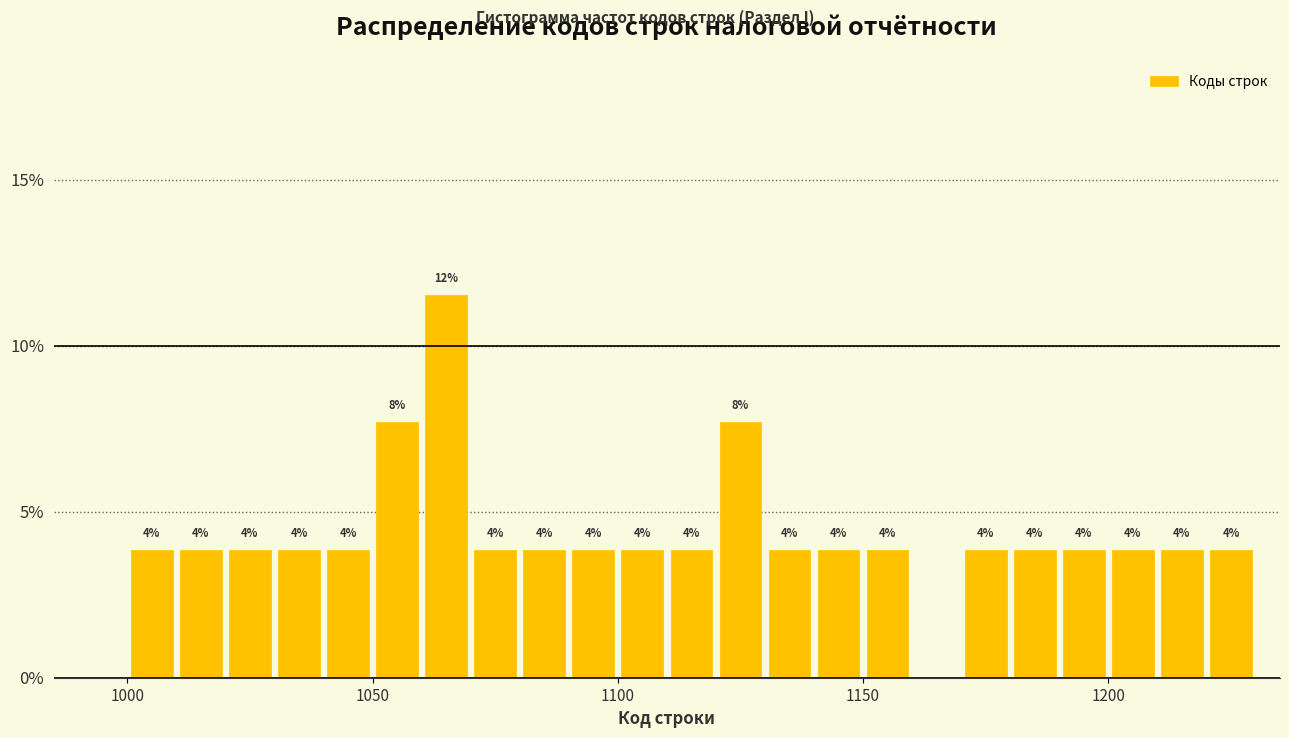

Read against the x-axis, roughly where is the centre of the tallest bar?

1065